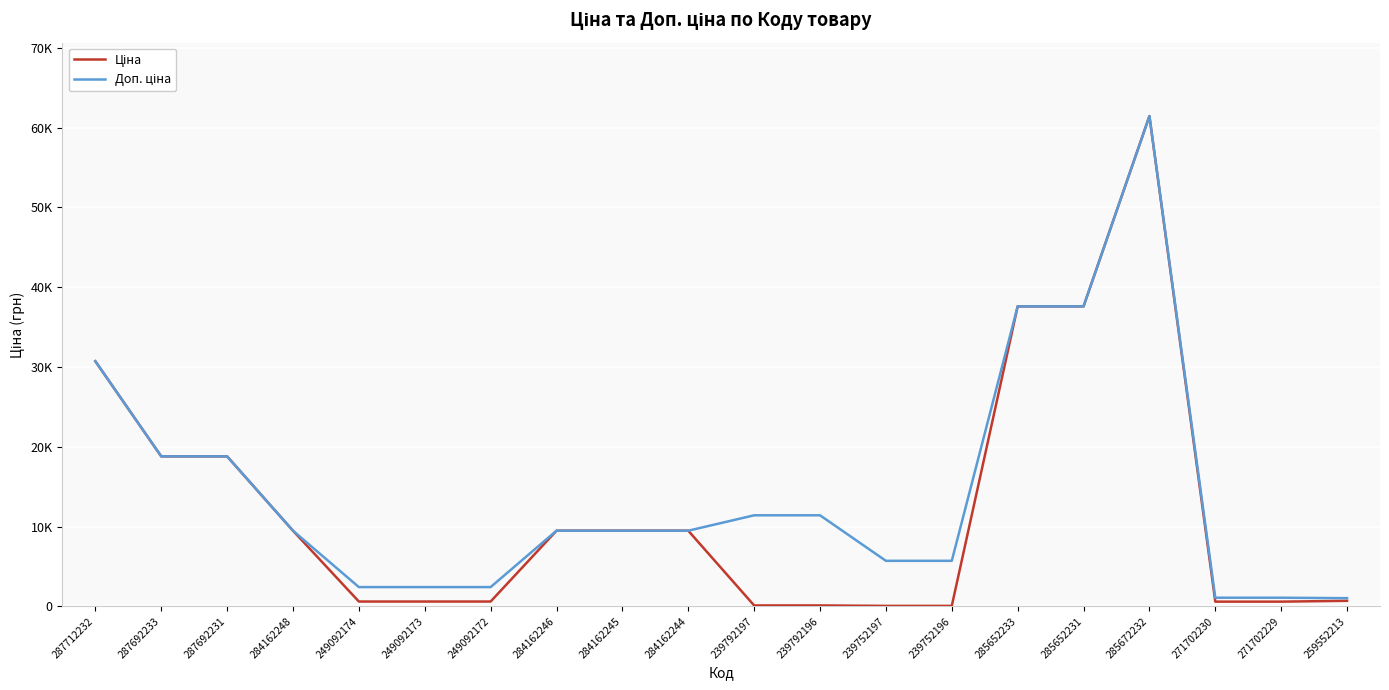

Does the chart have visible grid lines?

Yes